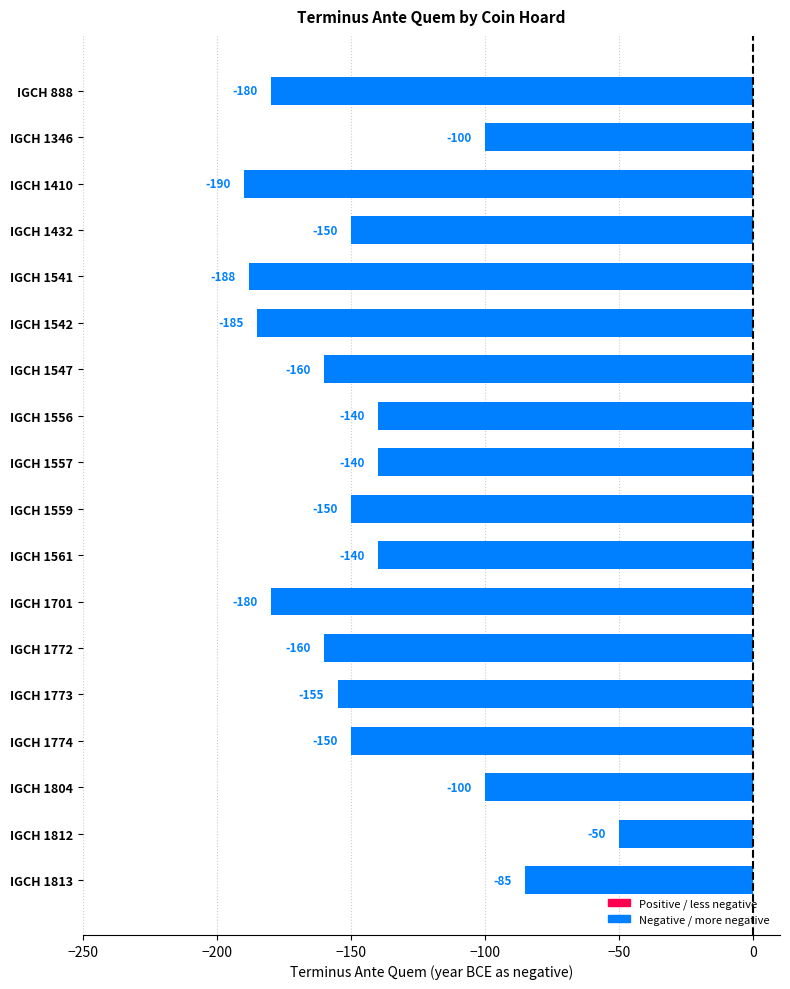

Where is the data nearest to the value -120?

IGCH 1804